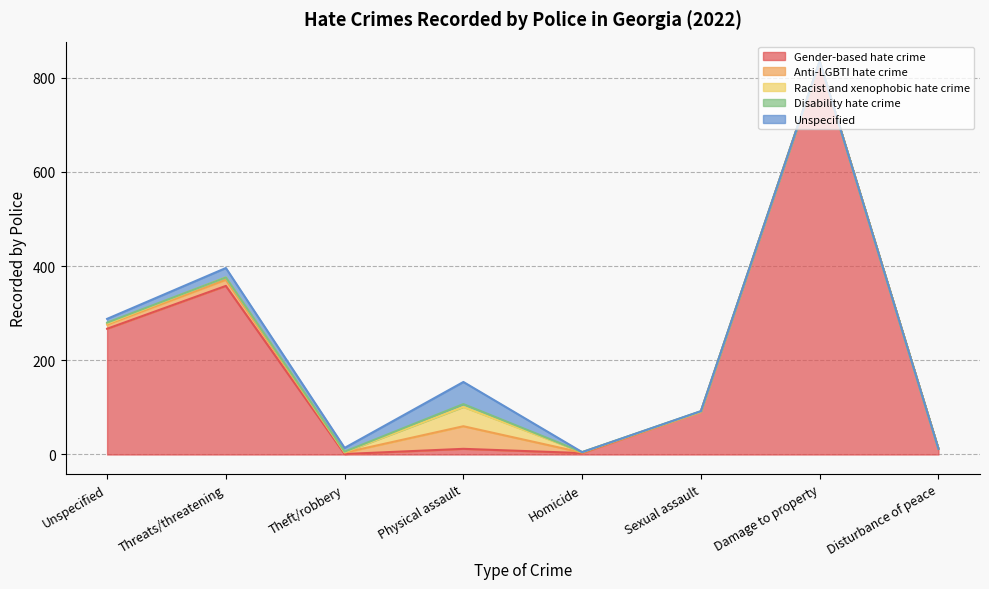

What is the label of the 3rd point from the right?

Sexual assault